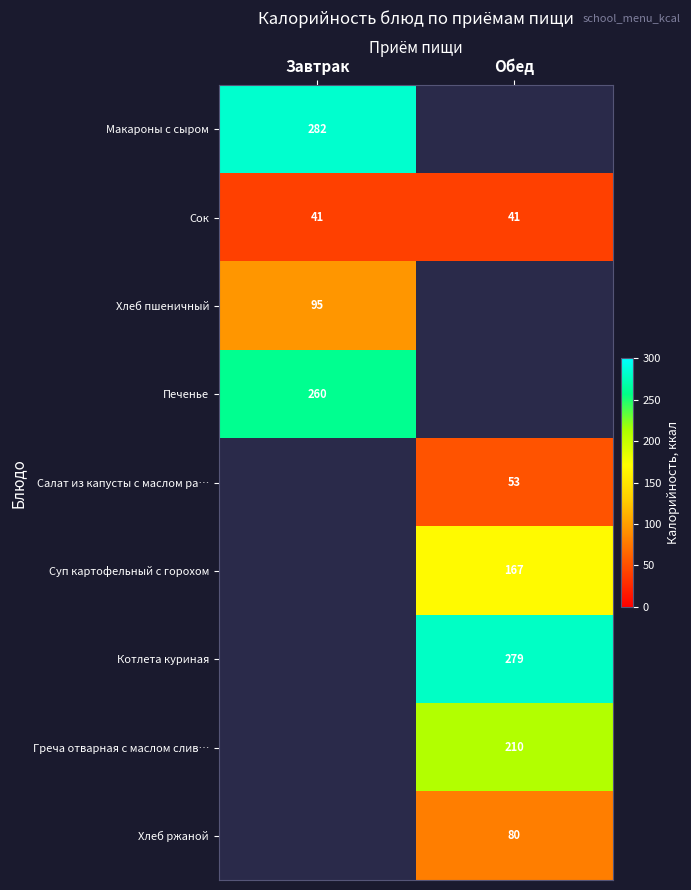

The value of Греча отварная с маслом слив… at Обед is 210. True or false?

True